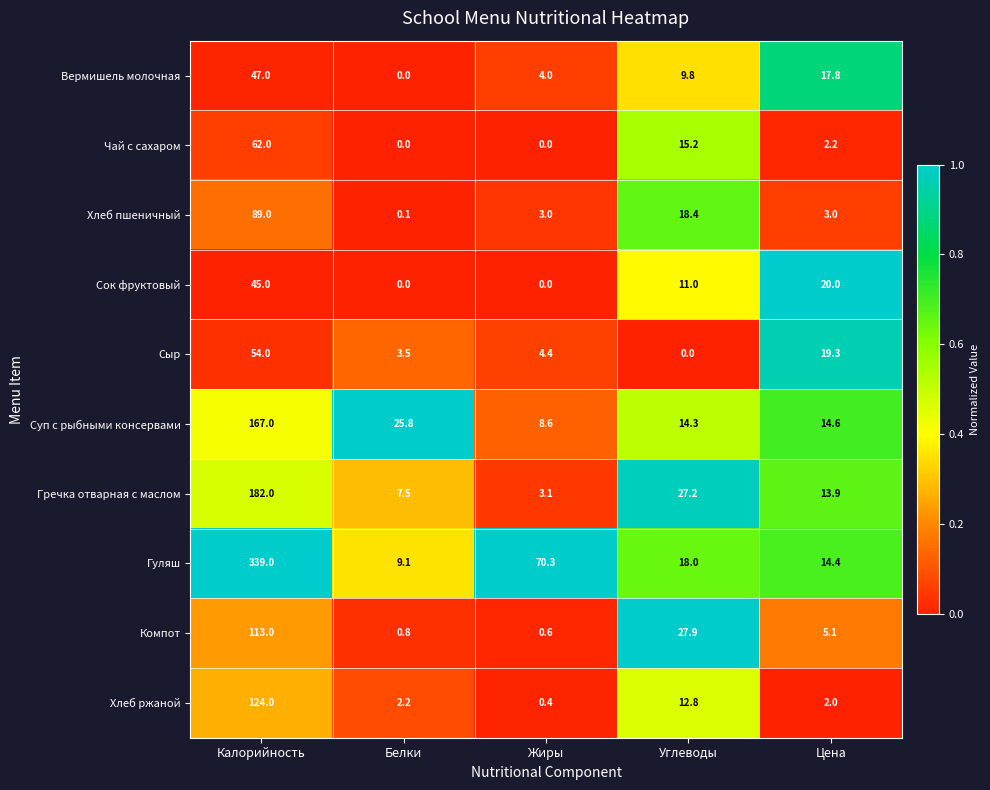

What is the highest value of the Сок фруктовый series?

45.0